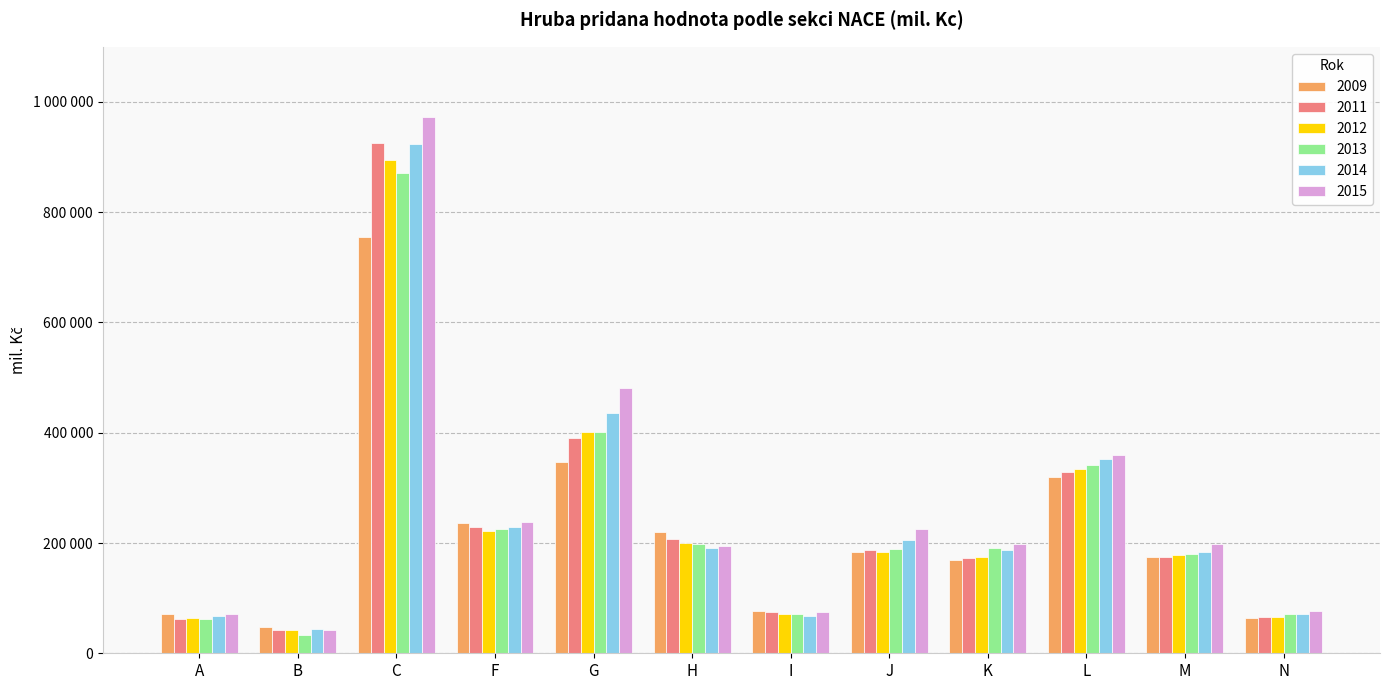

Are the bars grouped side by side (vs. stacked)?

Yes